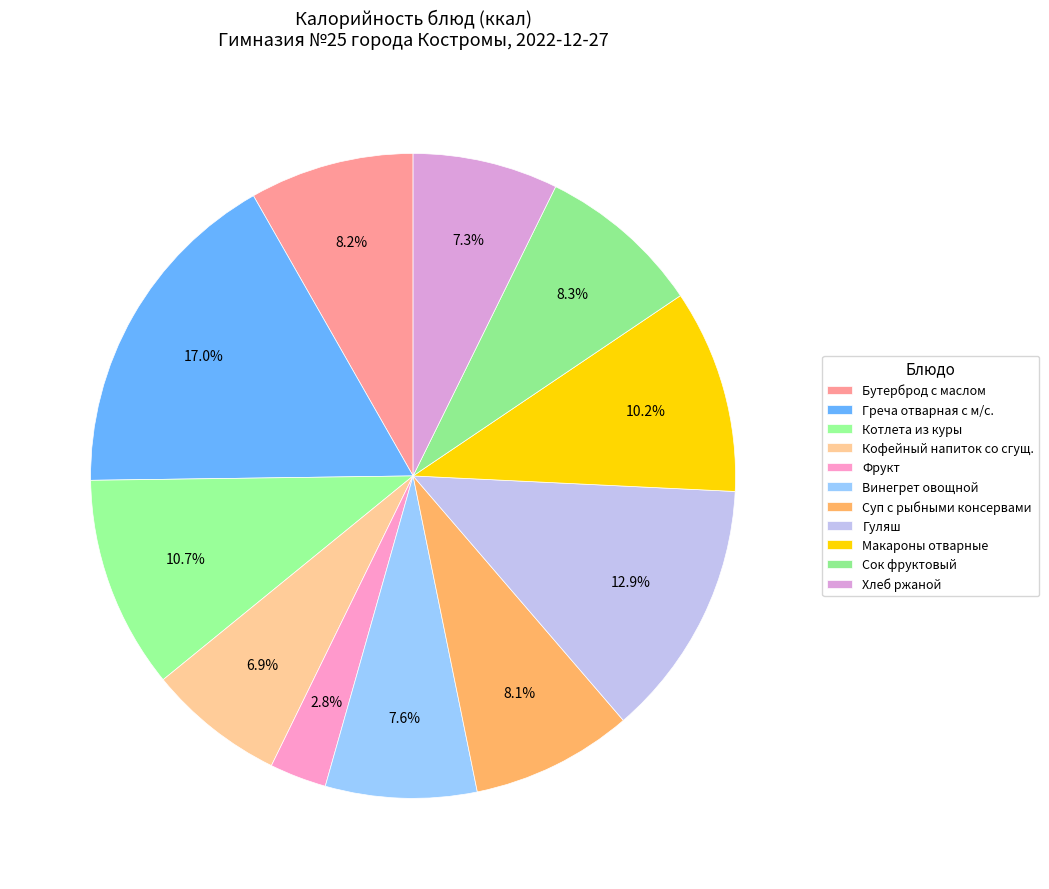

What is the largest slice in the pie chart?

Греча отварная с м/с.